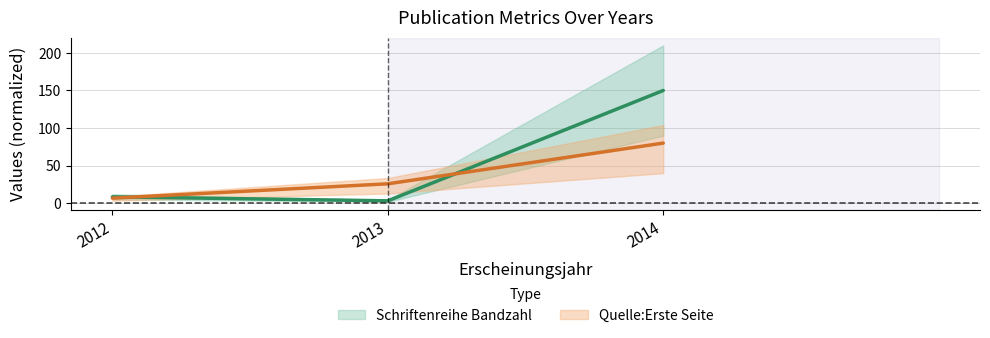

What is the sum of the Quelle:Erste Seite values at 2012 and 2014?

86.8